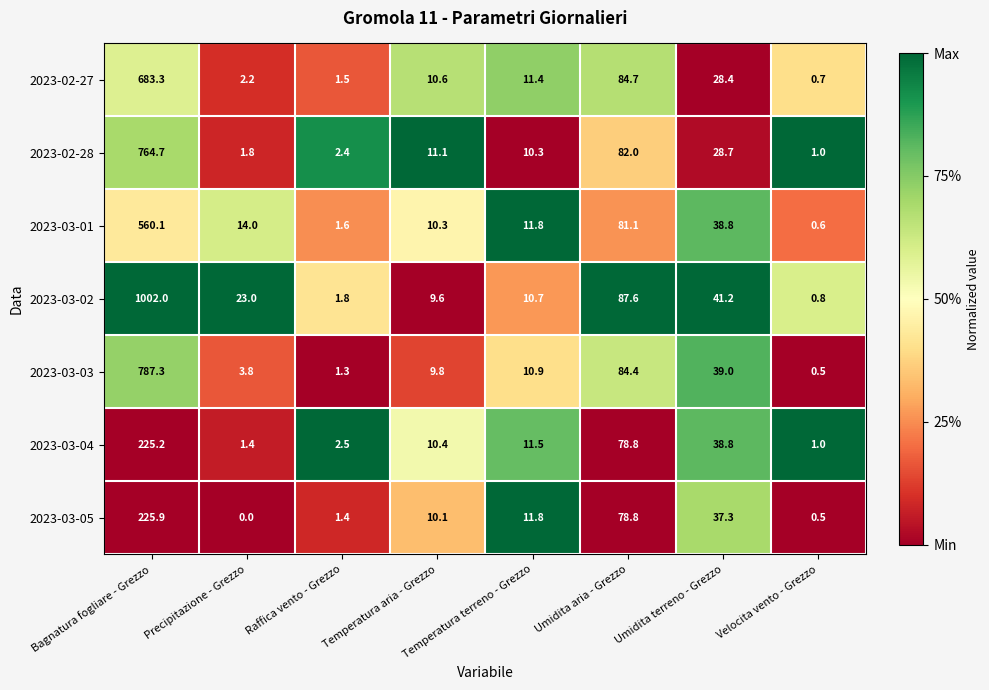

Rank the series by their maximum value, from lowest to highest.

2023-03-04, 2023-03-05, 2023-03-01, 2023-02-27, 2023-02-28, 2023-03-03, 2023-03-02